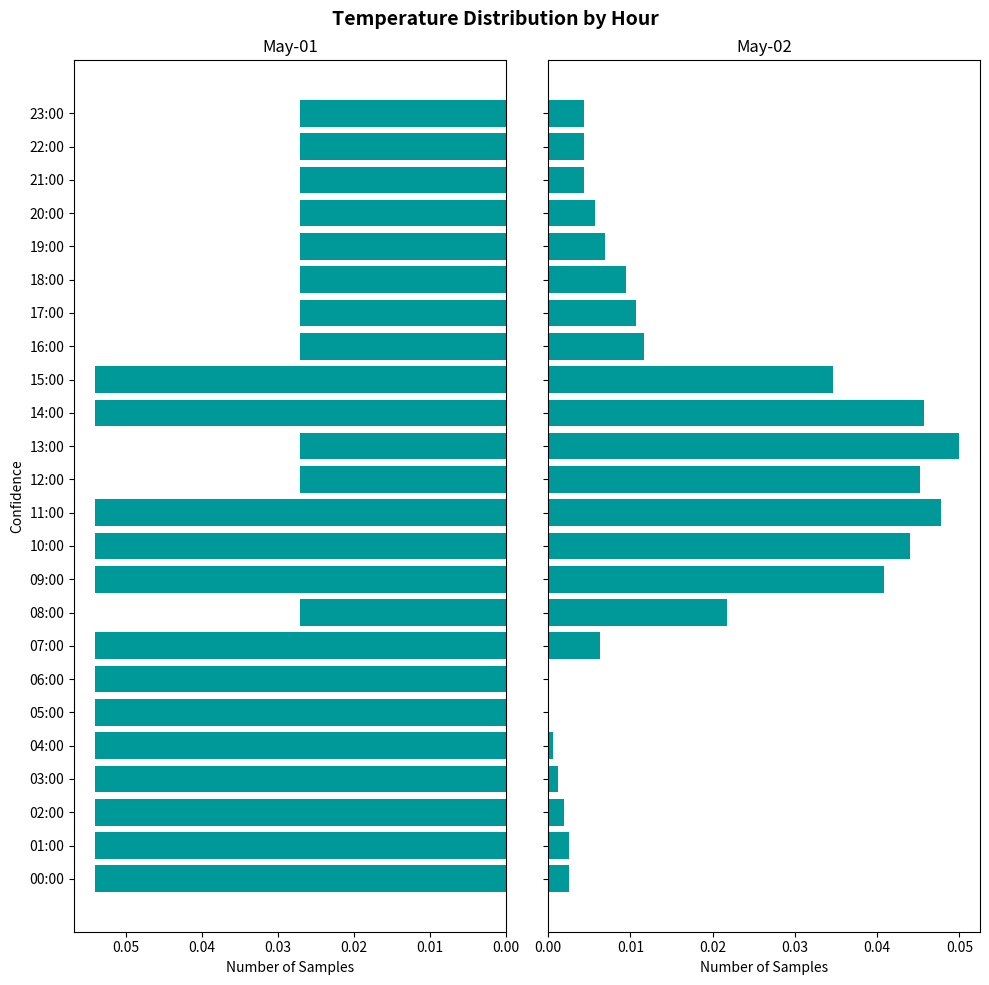

How many distinct data groups are displayed?

2